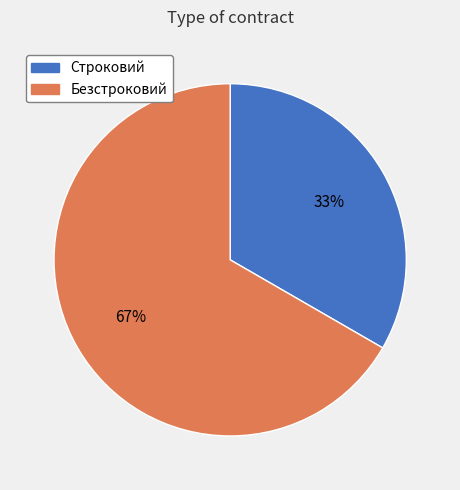

Is it true that Безстроковий is 67% of the pie?

True